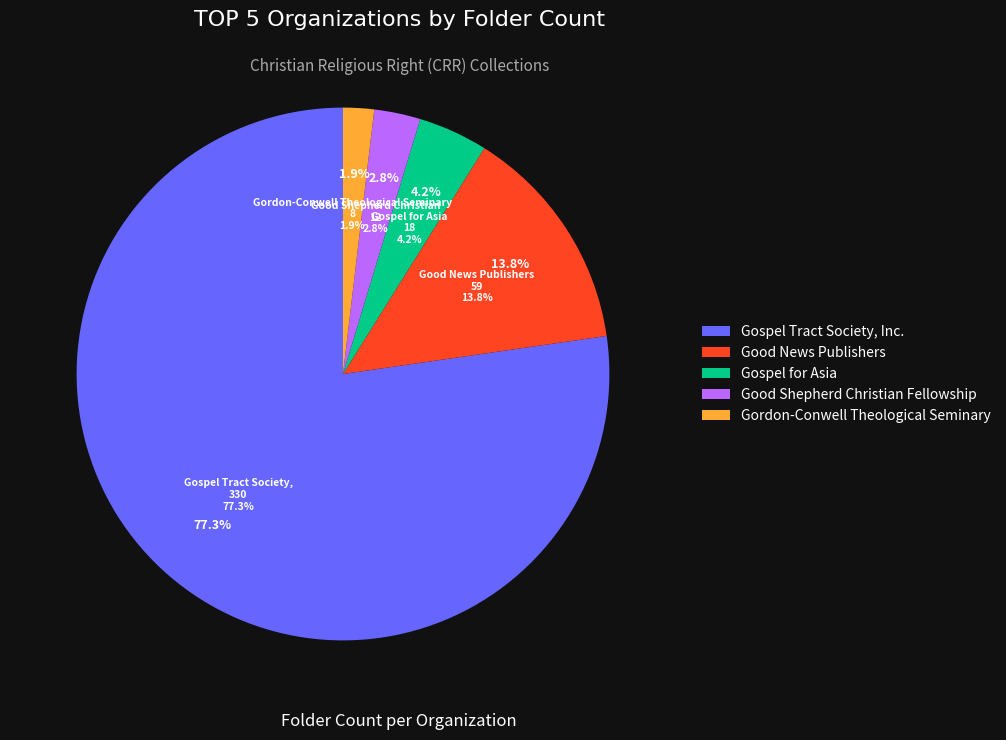

Rank the categories by value from highest to lowest.

Gospel Tract Society, Inc., Good News Publishers, Gospel for Asia, Good Shepherd Christian Fellowship, Gordon-Conwell Theological Seminary